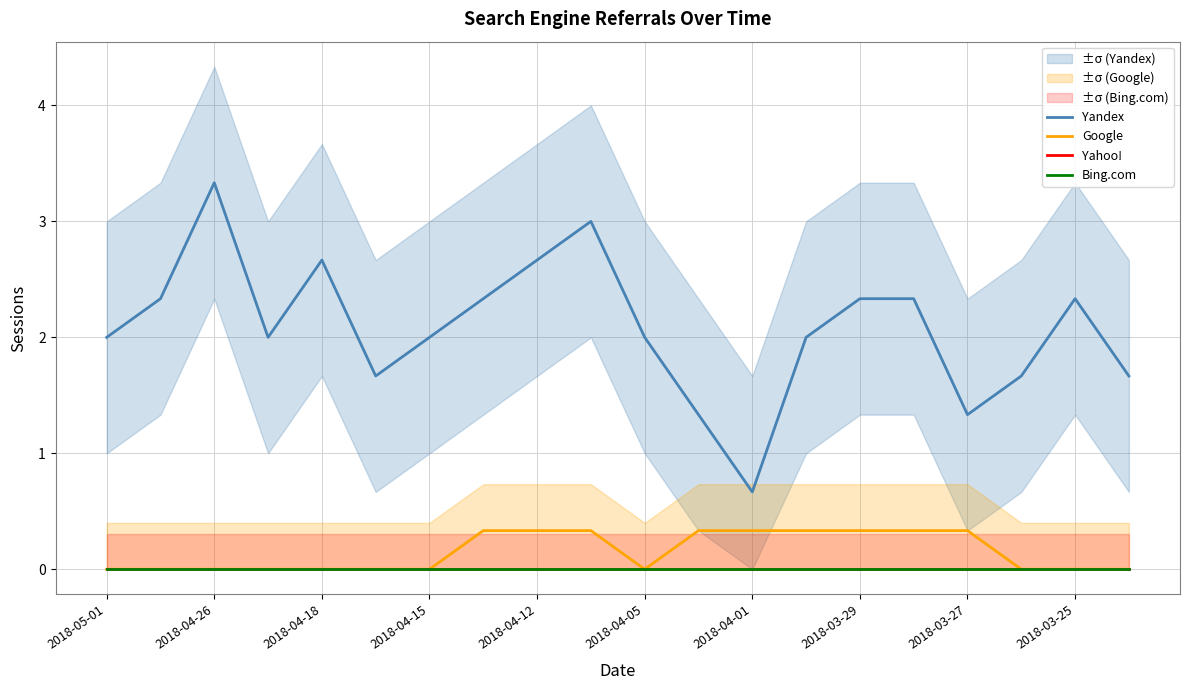

How many data points in Yandex are less than 2?

9